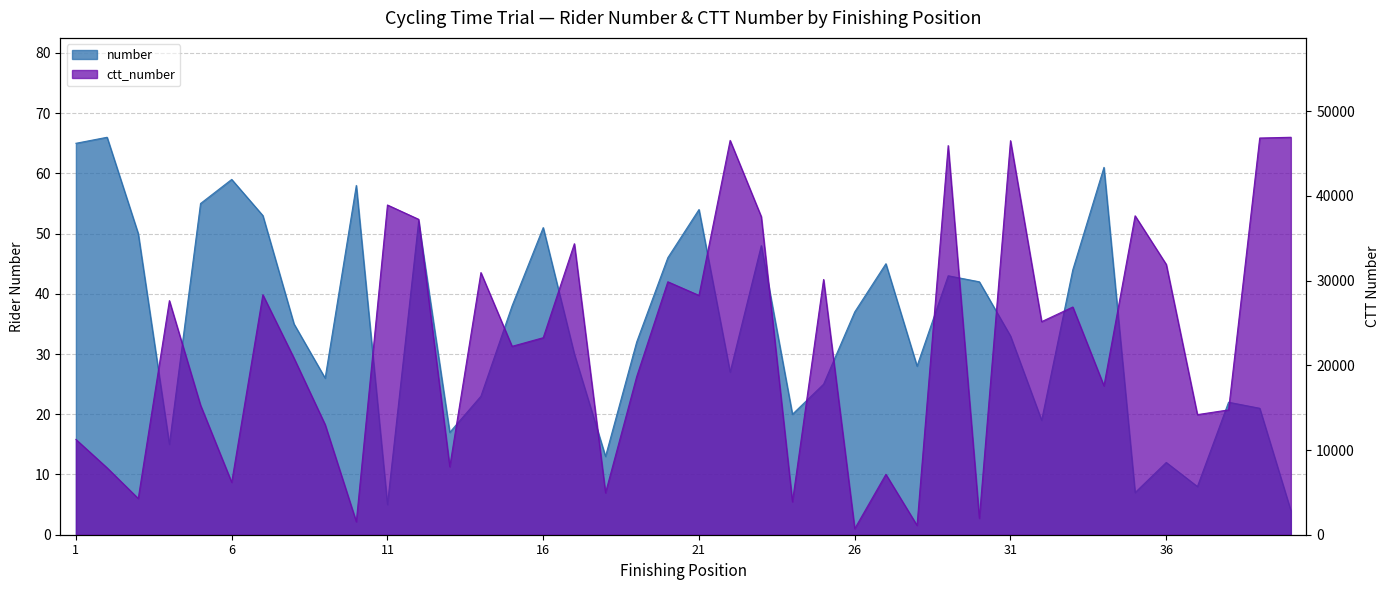

What are all the series names shown in the legend?

number, ctt_number